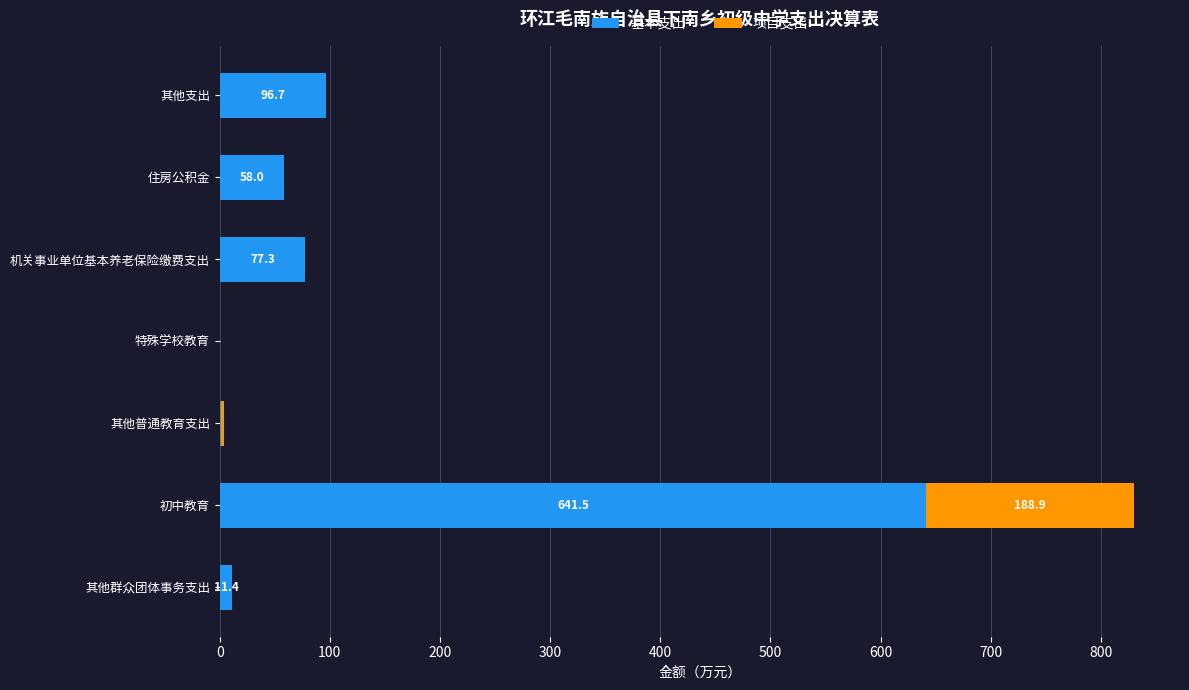

How many categories are shown in the chart?

7